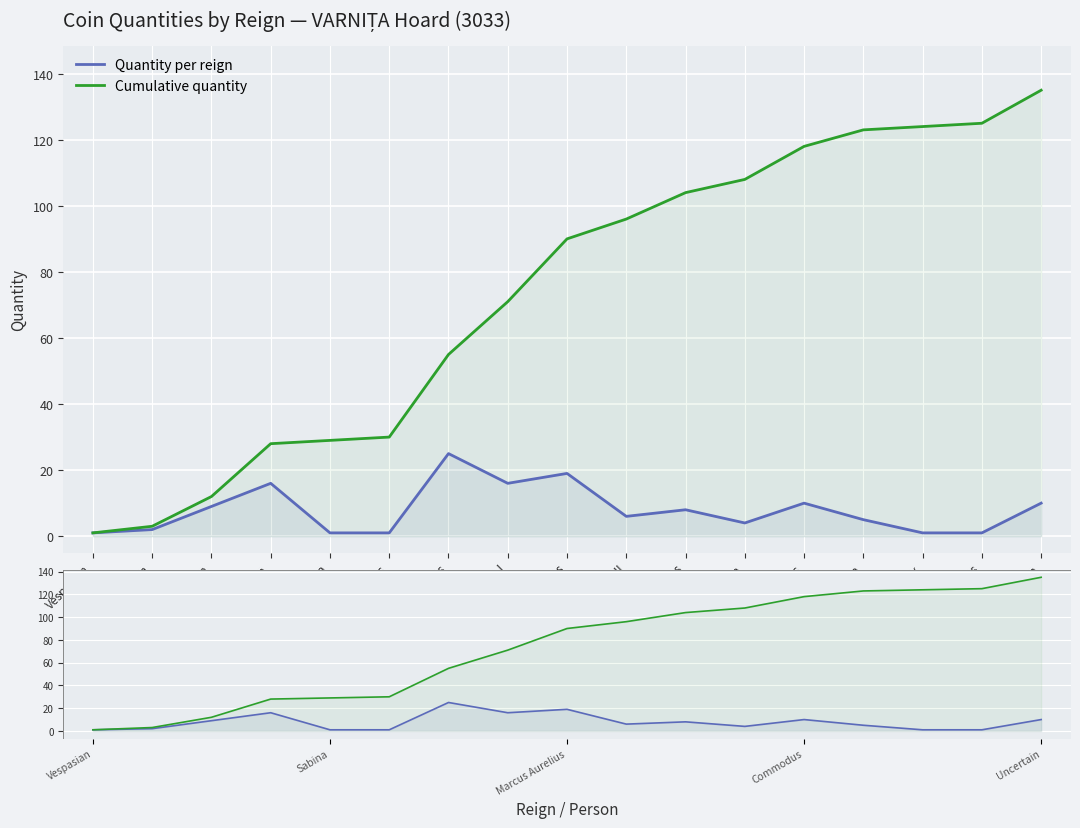

Reading left to right, what are all the values shown in this chart?

Quantity per reign: 1	2	9	16	1	1	25	16	19	6	8	4	10	5	1	1	10
Cumulative quantity: 1	3	12	28	29	30	55	71	90	96	104	108	118	123	124	125	135